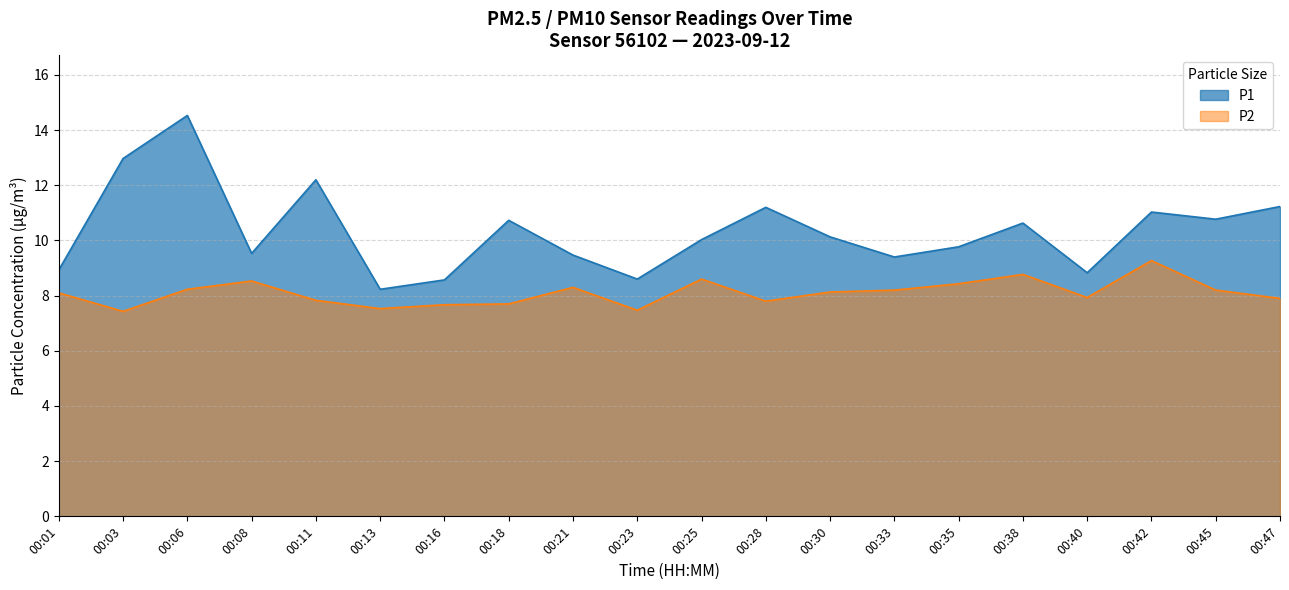

Reading left to right, list all the values displayed in this chart.

P1: 00:01=8.9	00:03=13.0	00:06=14.5	00:08=9.5	00:11=12.2	00:13=8.2	00:16=8.6	00:18=10.7	00:21=9.5	00:23=8.6	00:25=10.0	00:28=11.2	00:30=10.1	00:33=9.4	00:35=9.8	00:38=10.6	00:40=8.8	00:42=11.0	00:45=10.8	00:47=11.2
P2: 00:01=8.1	00:03=7.4	00:06=8.2	00:08=8.5	00:11=7.8	00:13=7.5	00:16=7.7	00:18=7.7	00:21=8.3	00:23=7.5	00:25=8.6	00:28=7.8	00:30=8.1	00:33=8.2	00:35=8.4	00:38=8.8	00:40=7.9	00:42=9.3	00:45=8.2	00:47=7.9